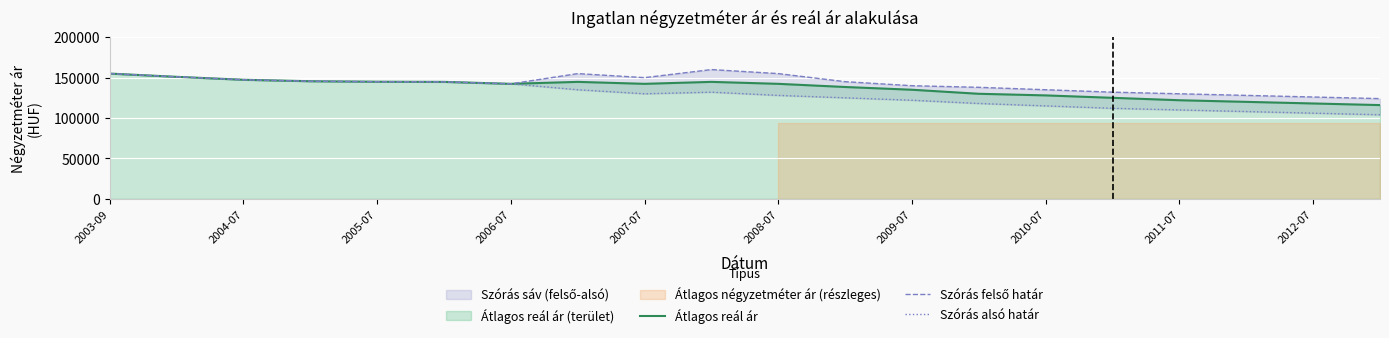

The value of Átlagos reál ár at 2009-07 is 135000. True or false?

True